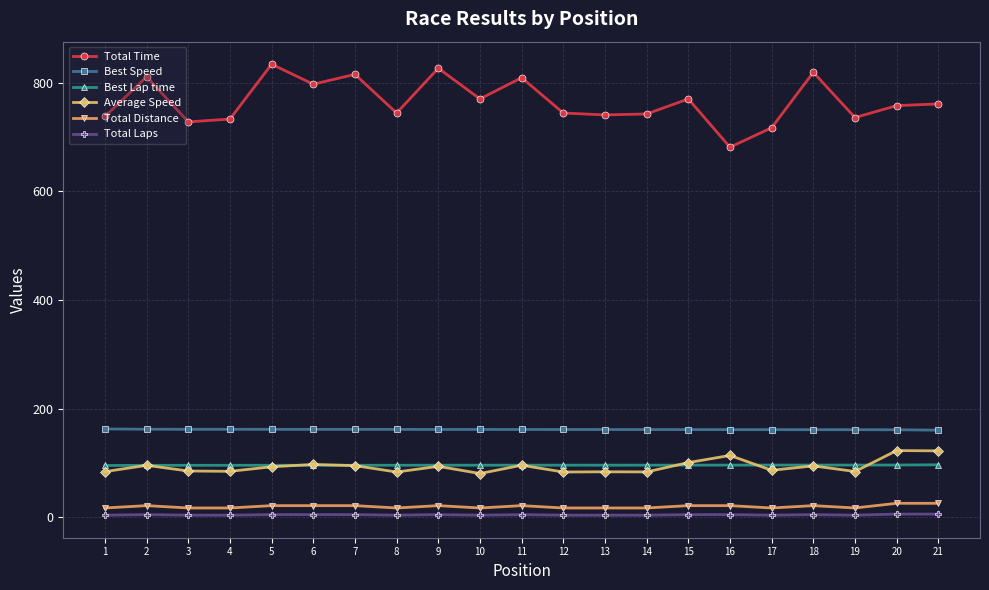

What is the total value across all series at 2?

1190.6